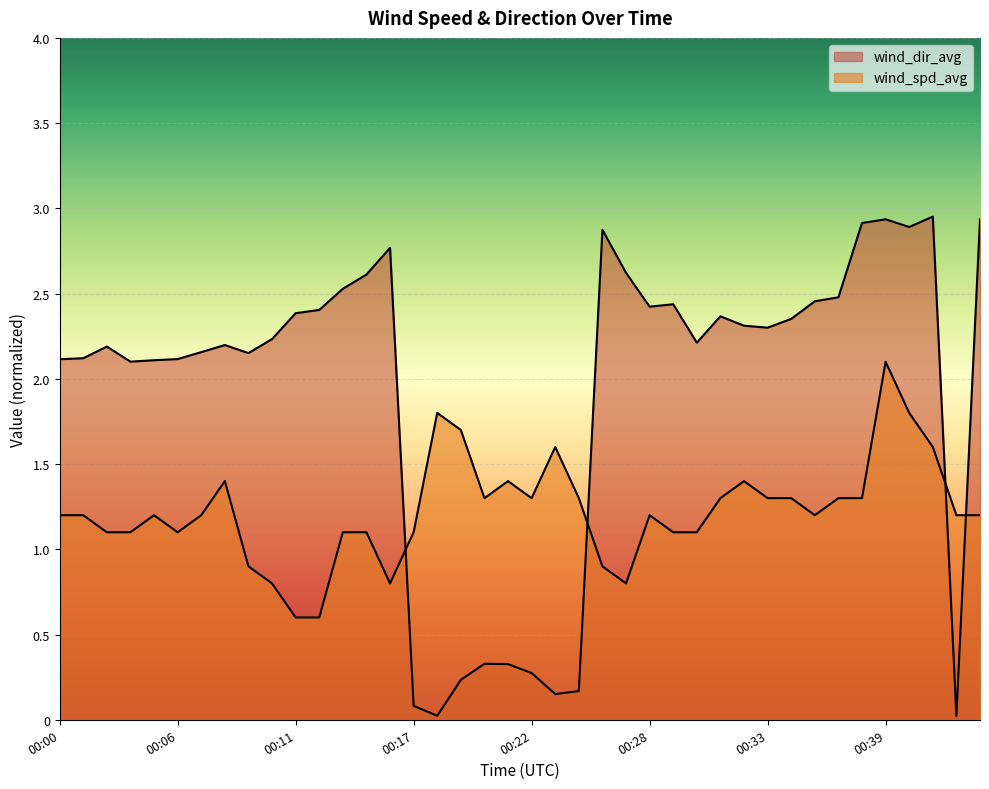

What is the difference between the maximum and minimum values in the wind_dir_avg series?

2.9